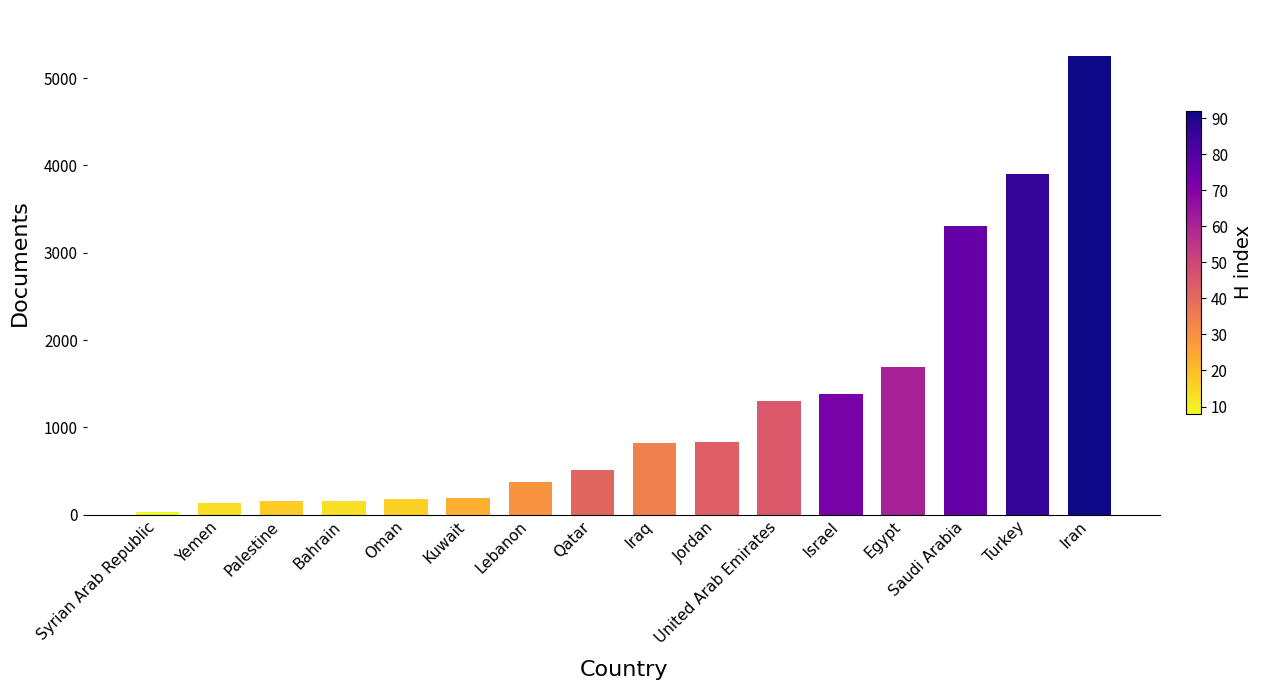

True or false: the data shows 184 at Oman.

True